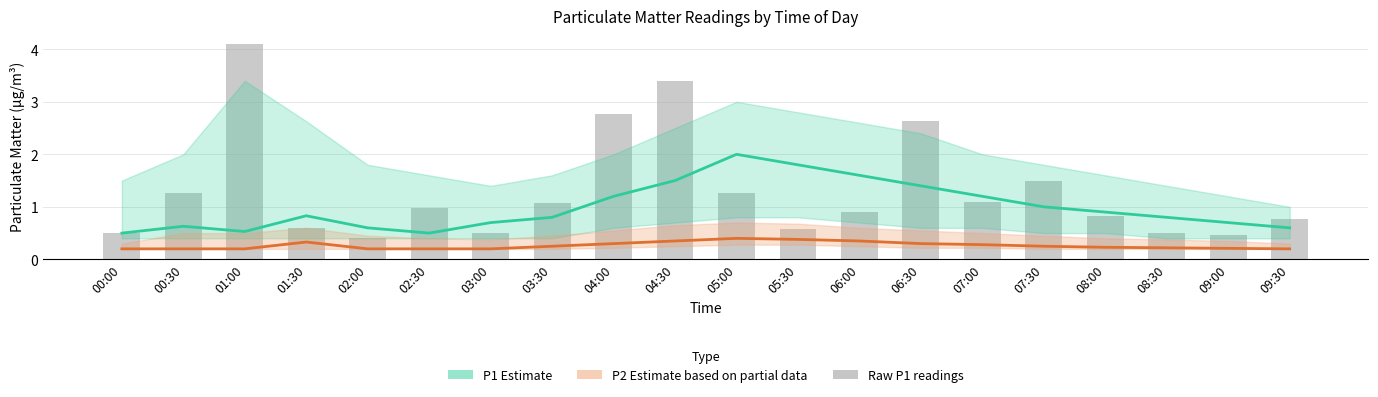

Which category has the highest value in the P1 Estimate series?

05:00